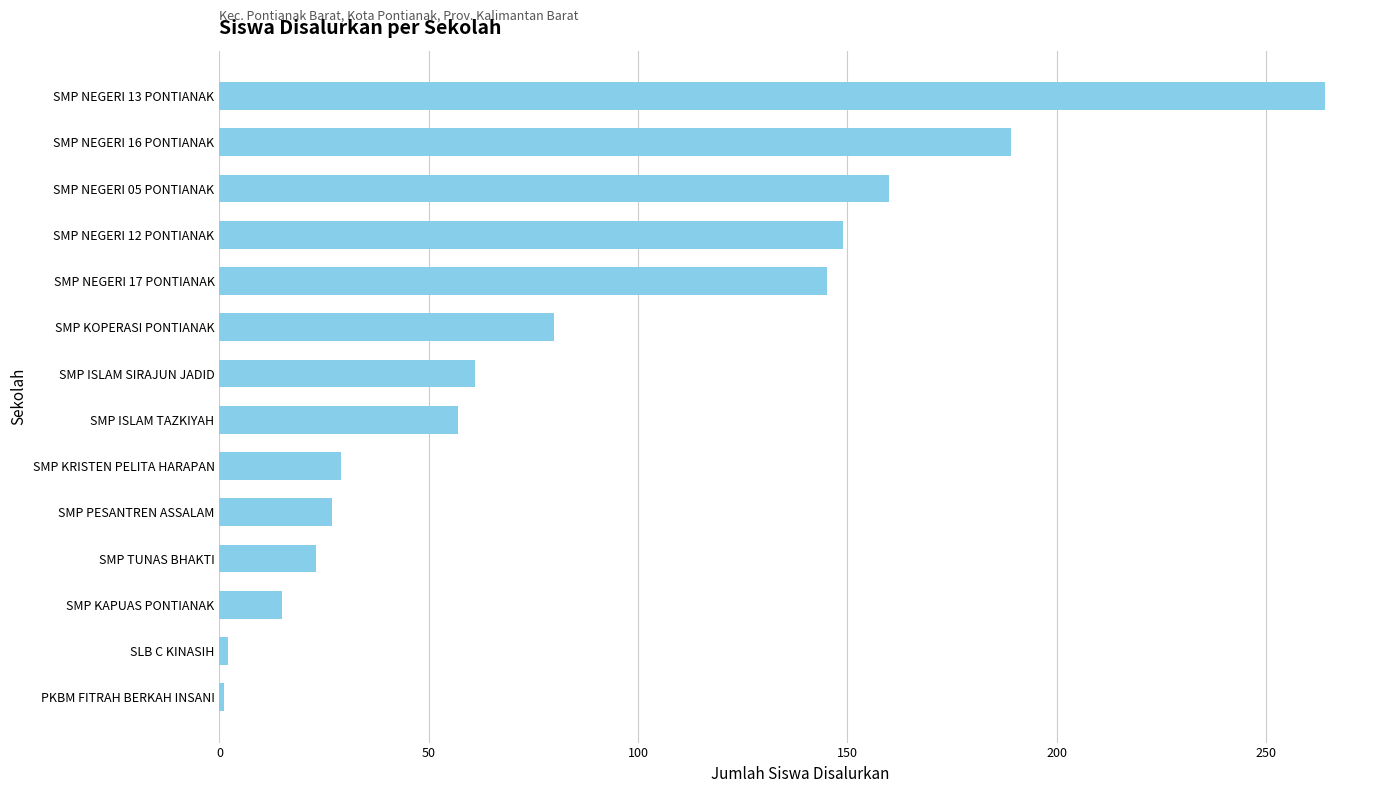

Between SMP KOPERASI PONTIANAK and SMP KAPUAS PONTIANAK, which is larger?

SMP KOPERASI PONTIANAK